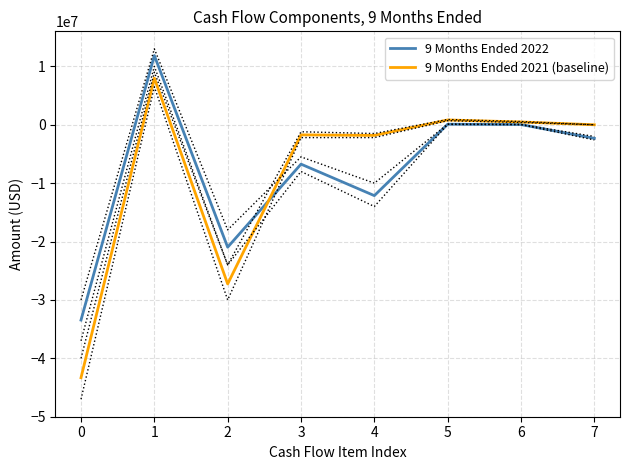

True or false: 9 Months Ended 2022 has a value of -12134718 at 4.

True